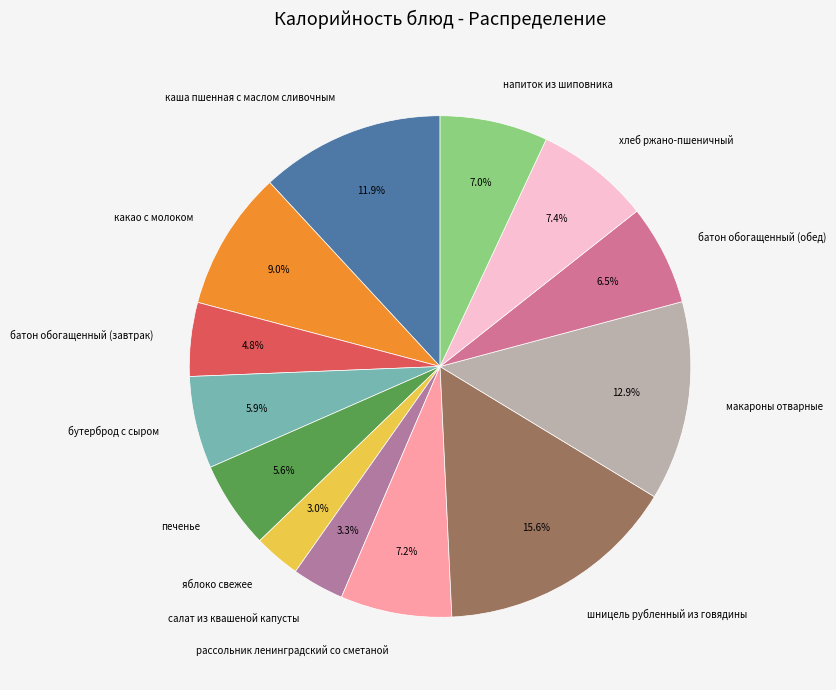

True or false: каша пшенная с маслом сливочным accounts for 21% of the total.

False